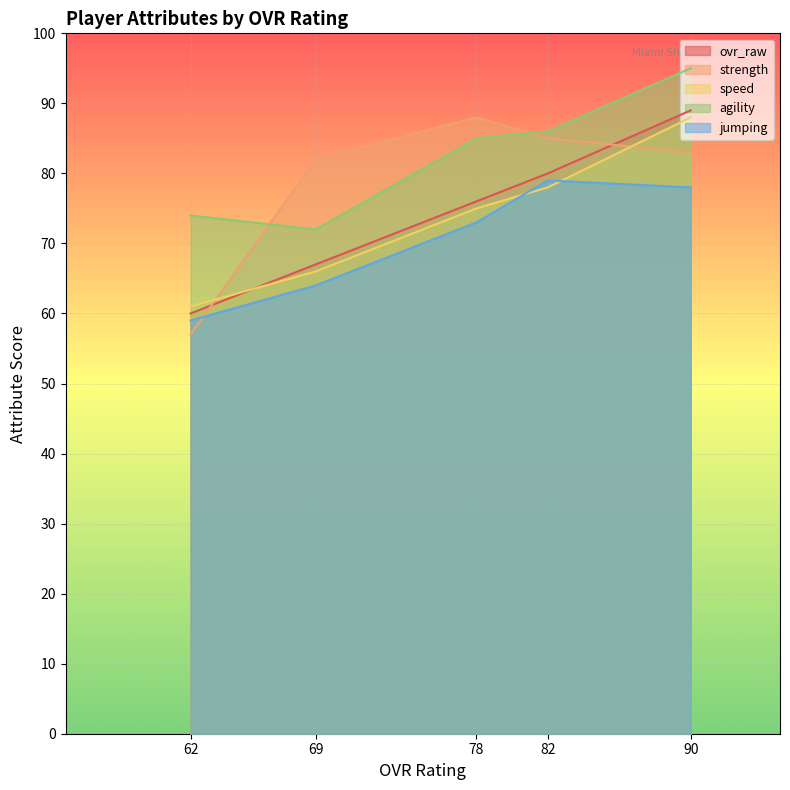

Is it true that jumping equals 127 at 90?

False